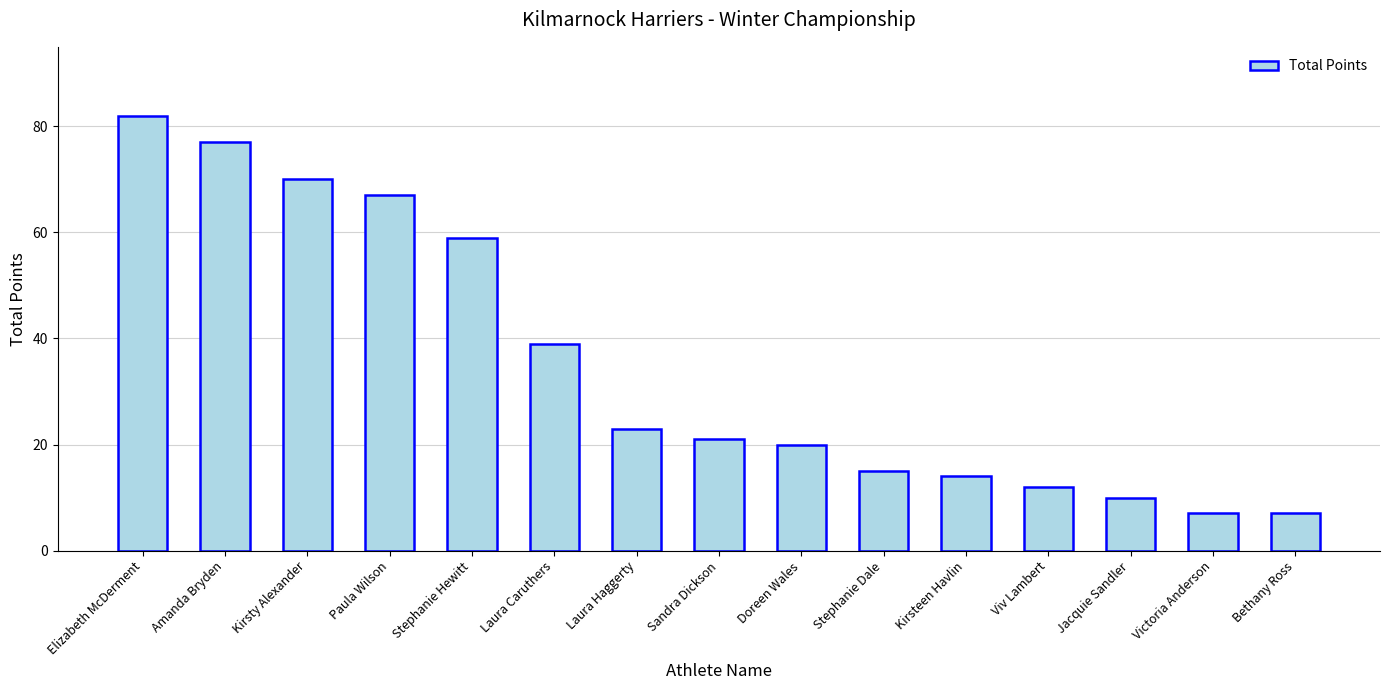

The chart shows a value of 10 at Jacquie Sandler. True or false?

True